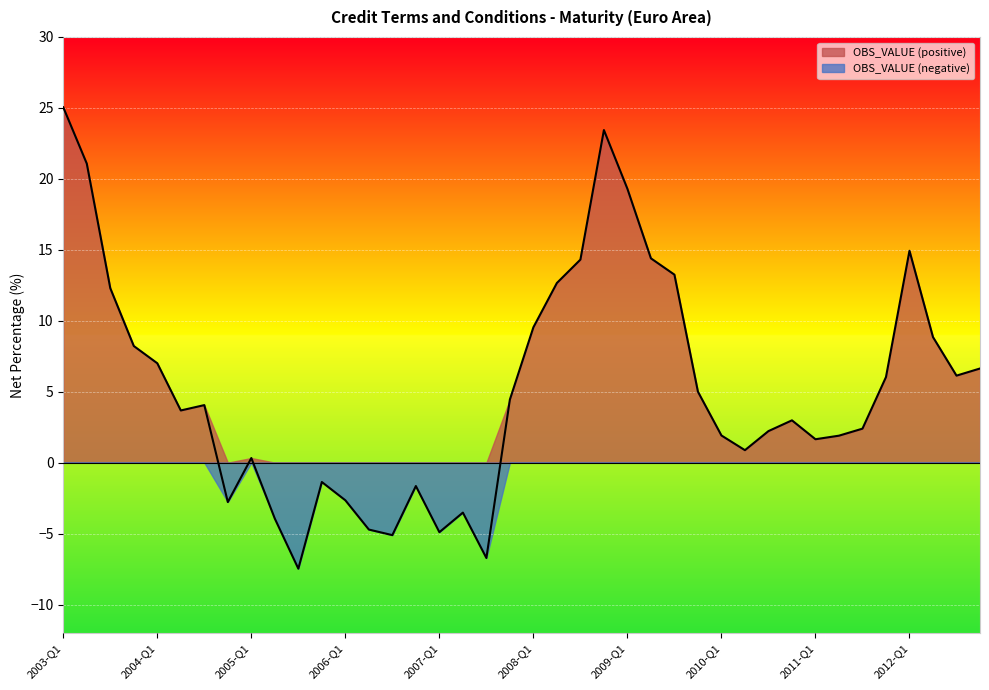

What is the greatest value displayed?

25.0